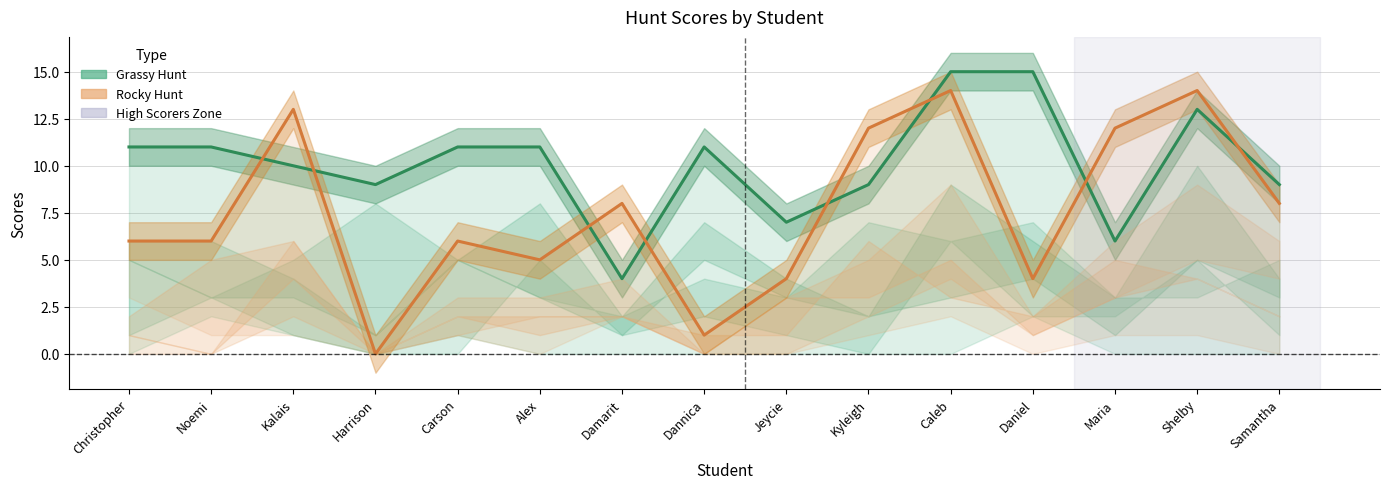

At which label does Grassy Total reach its minimum?

Damarit